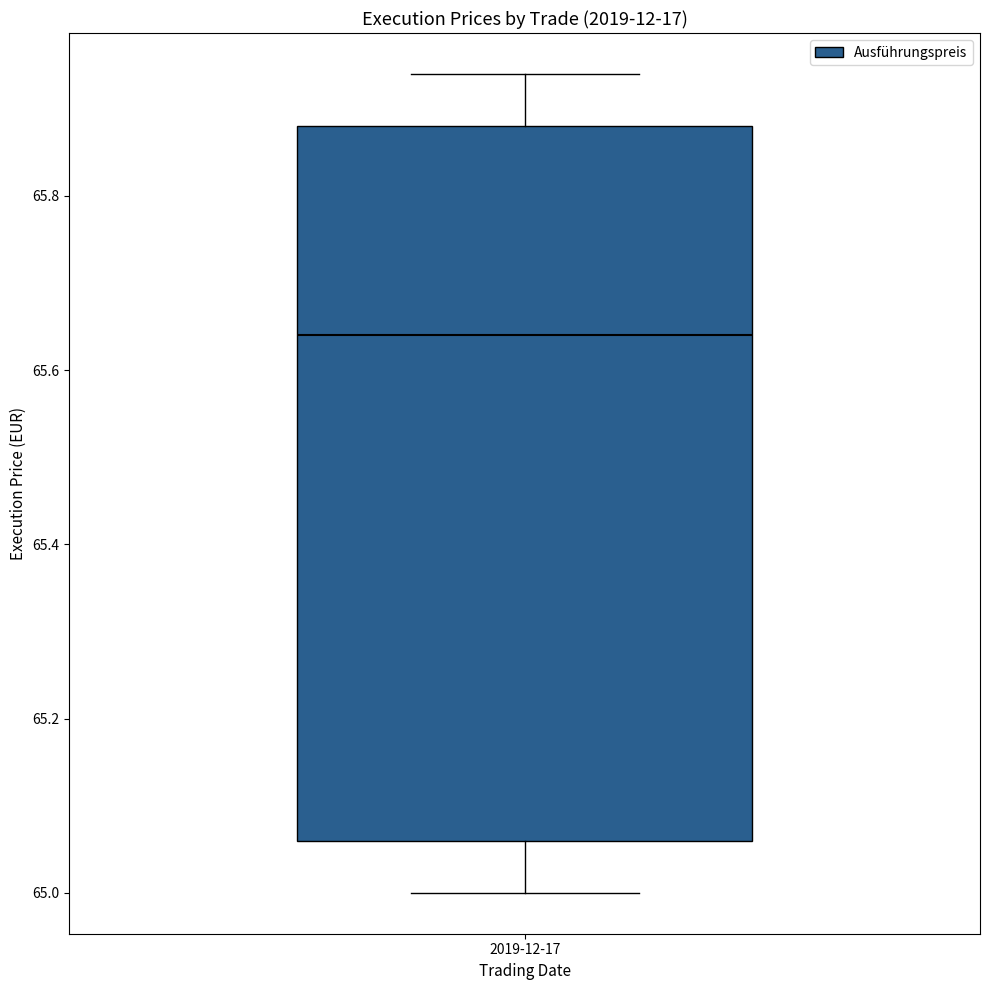

Read this box plot against the y-axis: the position of the median line, the range covered by the box, and the ends of both whiskers. The values are not printed on the chart, so give them approximately, as read against the axis.

median 65.64, box 65.06 to 65.88, whiskers 65.00 to 65.94